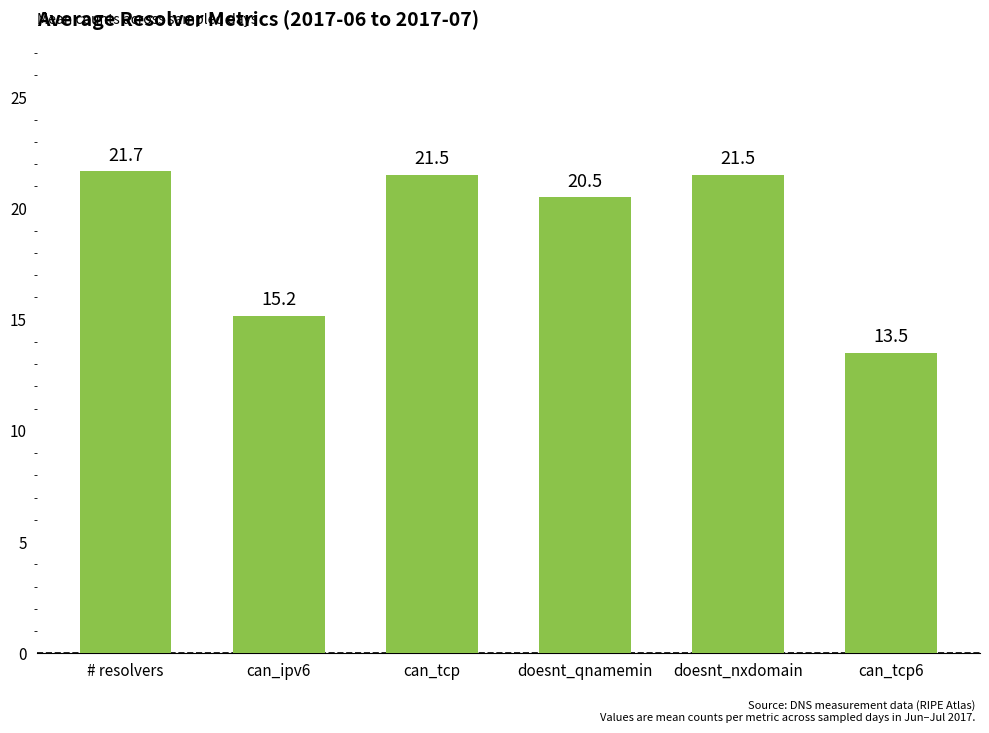

What is the sum of the values at doesnt_nxdomain and can_ipv6?

36.7